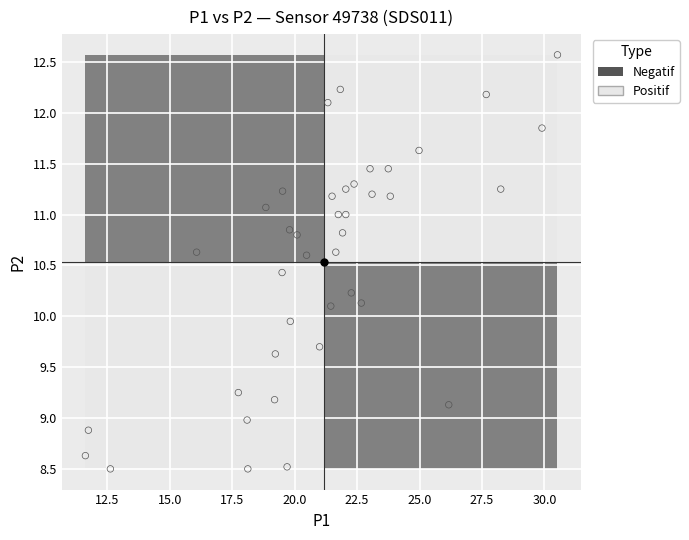

What is the range of Y values (max minus min)?

4.1